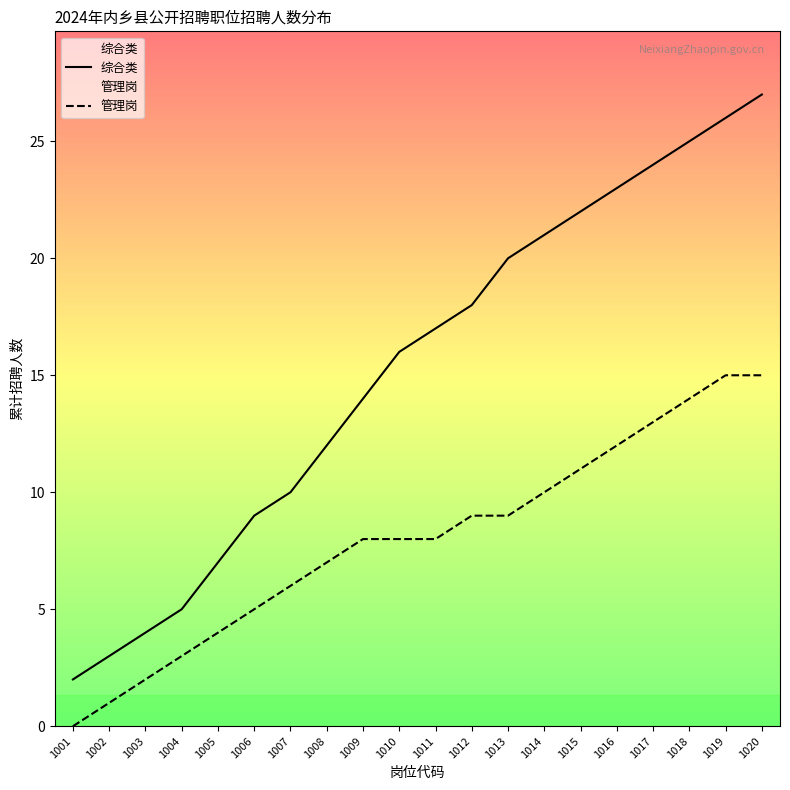

Is it true that 管理岗 equals 12 at 1013?

False